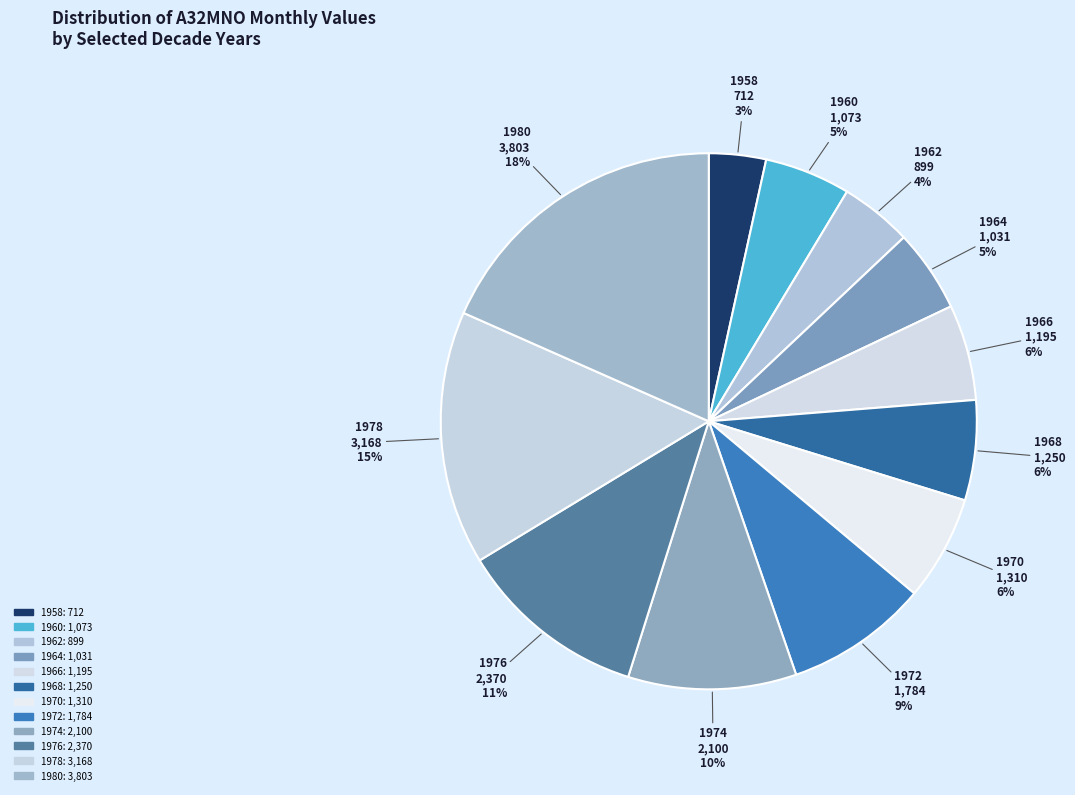

How much of the chart is everything except 1962?

95.7%